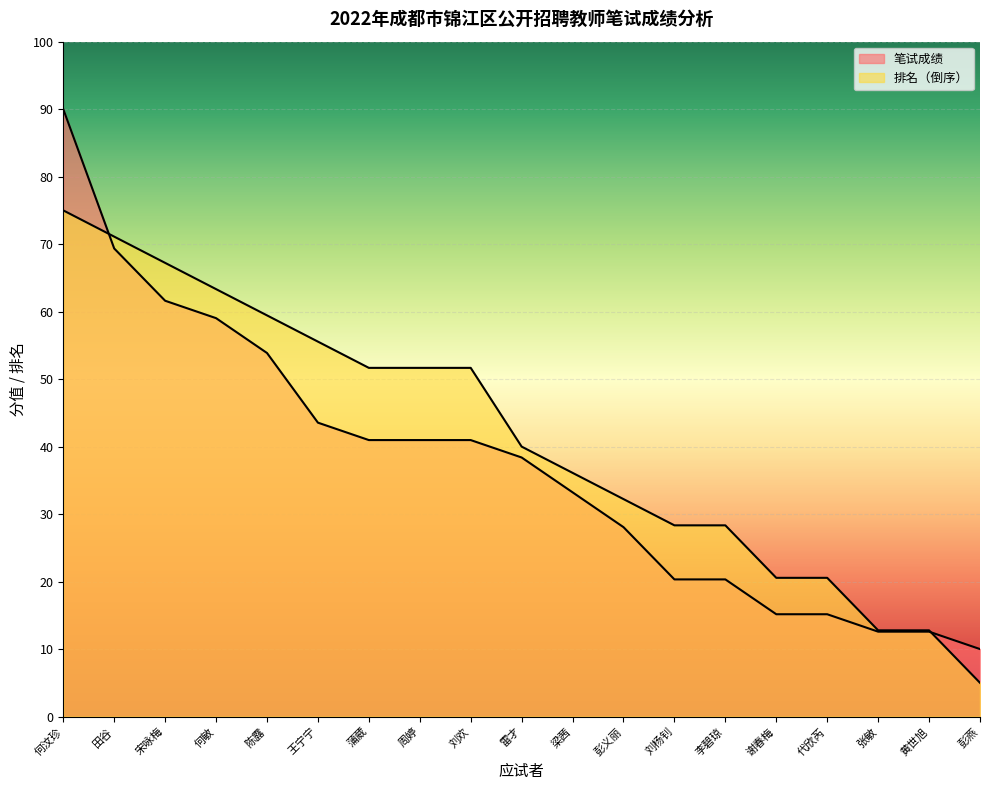

The 笔试成绩 series shows 28.2 at 李碧琼. True or false?

False